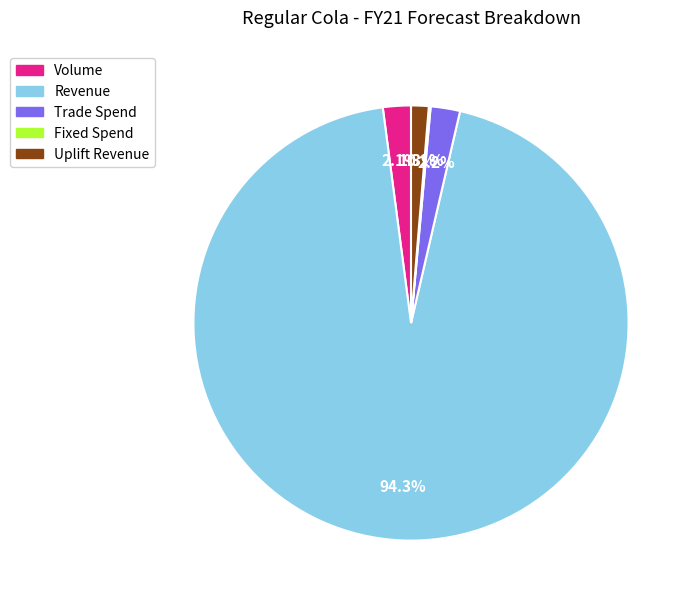

What is the largest slice in the pie chart?

Revenue